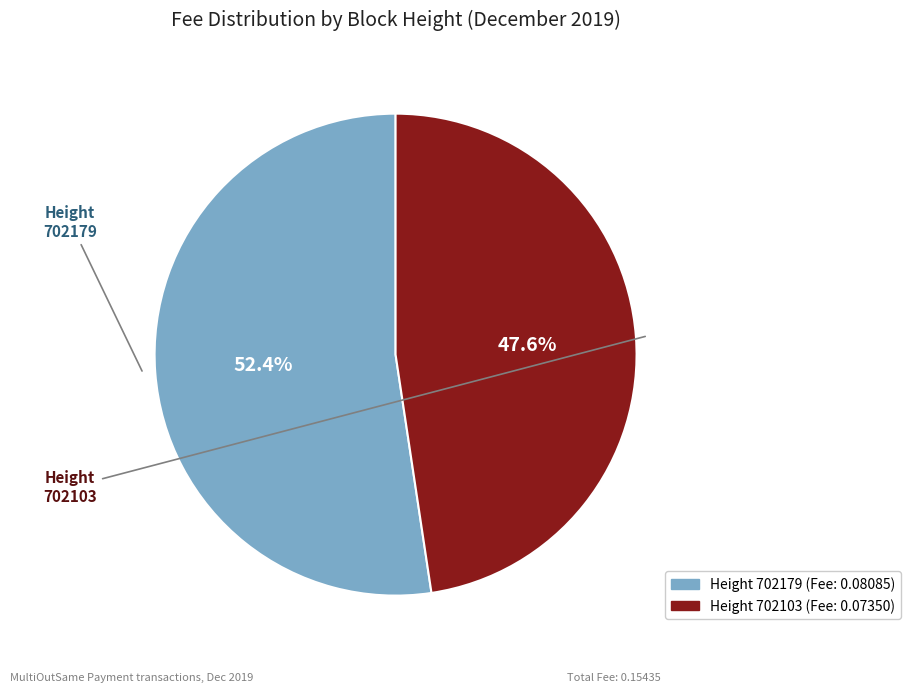

How many segments does this pie chart have?

2